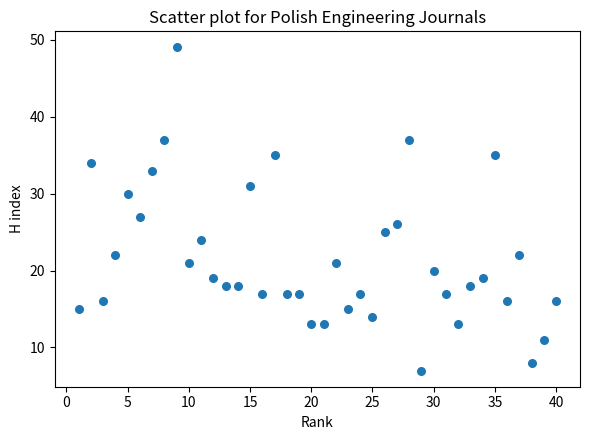

What Y value in the scatter plot is closest to 28?

27